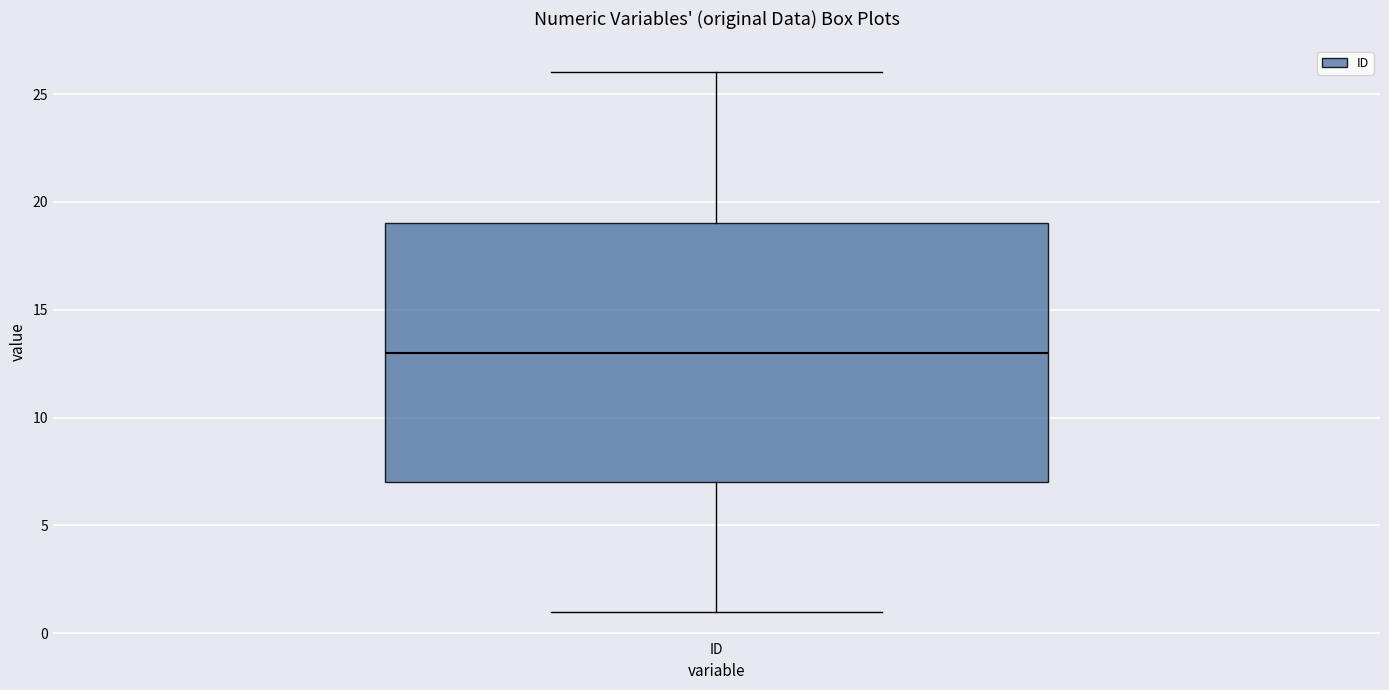

Transcribe this box plot: give where the median line is, the range the box spans, and where the two whiskers end, as read against the y-axis. The values are not printed on the chart, so give them approximately, as read against the axis.

median 13, box 7 to 19, whiskers 1 to 26